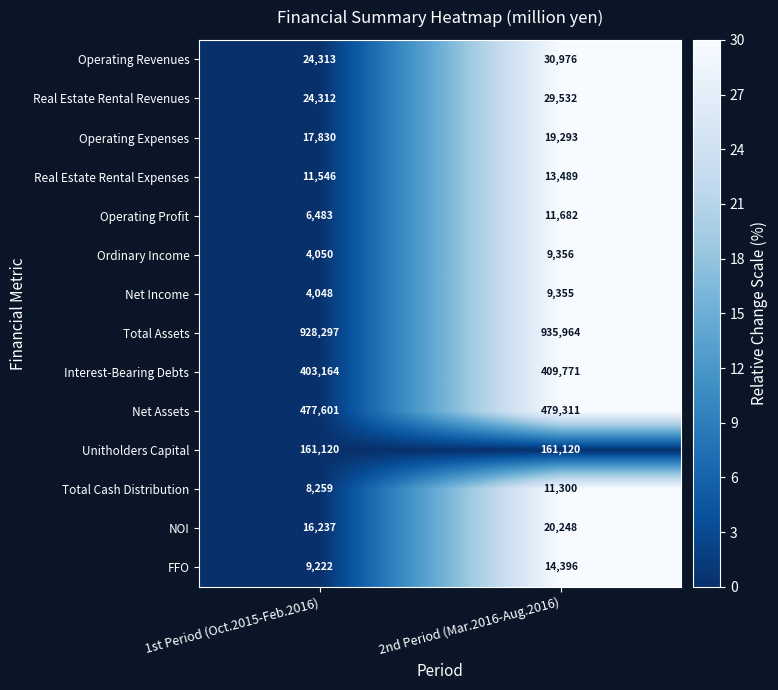

What is the difference between the maximum and minimum values in the Operating Profit series?

5199